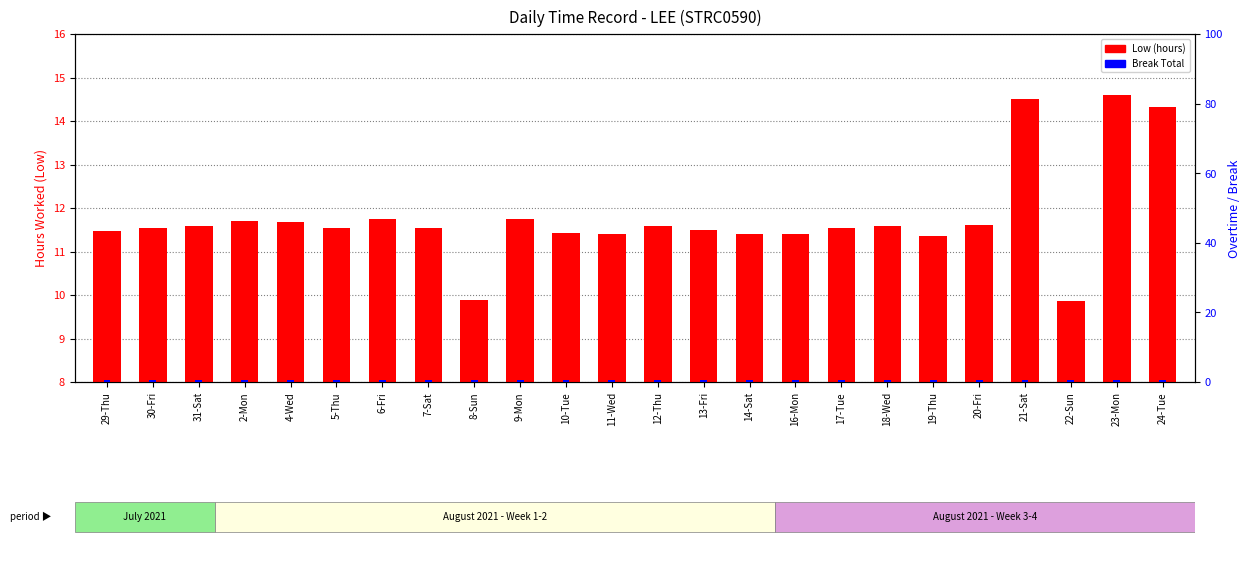

What is the difference between the maximum and second lowest values in the Low (hours) series?

4.7